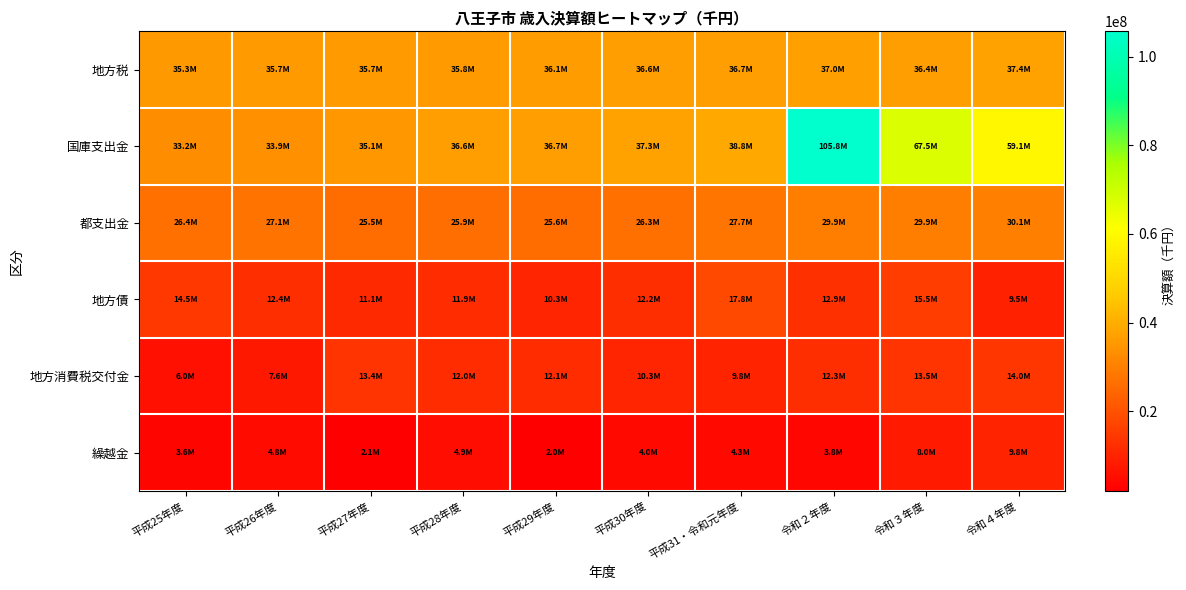

At which category does the chart reach its peak across all series?

令和２年度